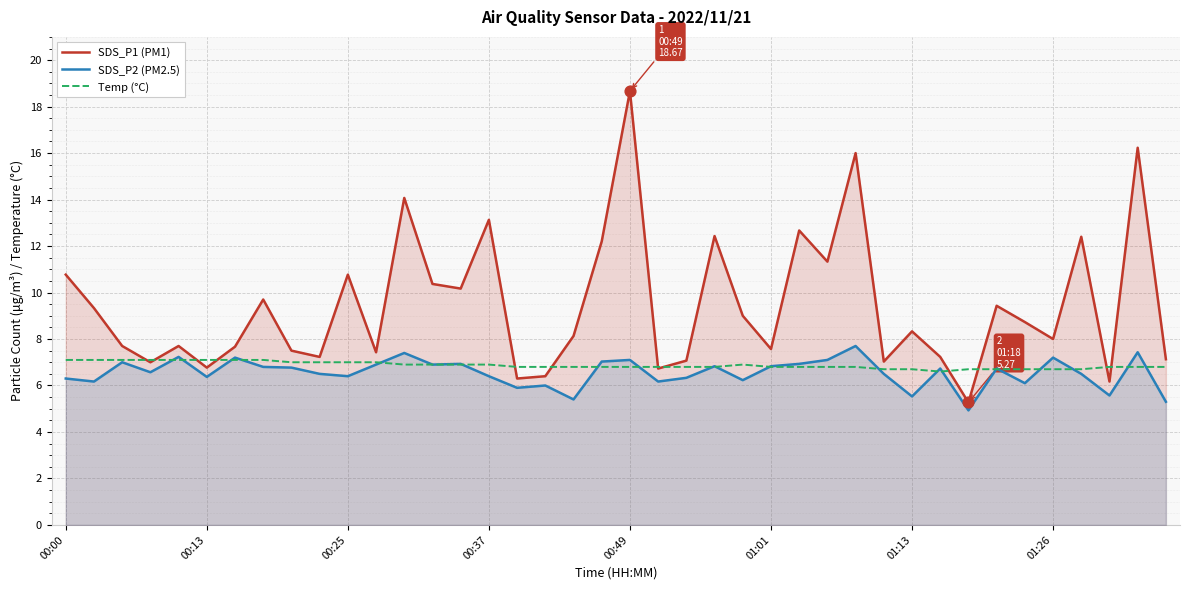

What is the total value across all series at 00:25?

24.2